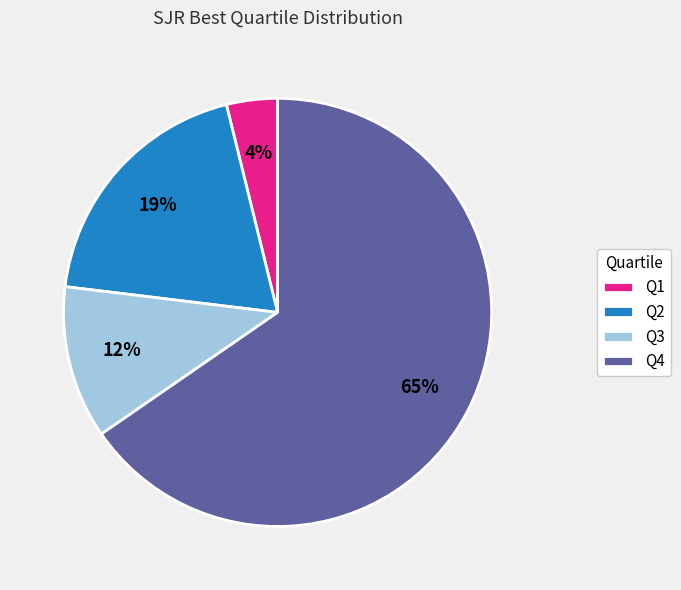

Which category has the biggest portion of the pie?

Q4